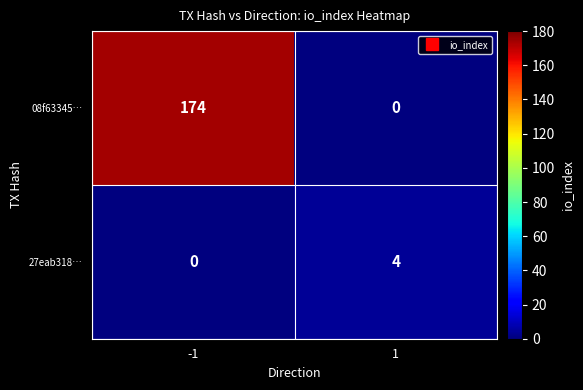

Which series changed the most between -1 and 1?

08f63345…